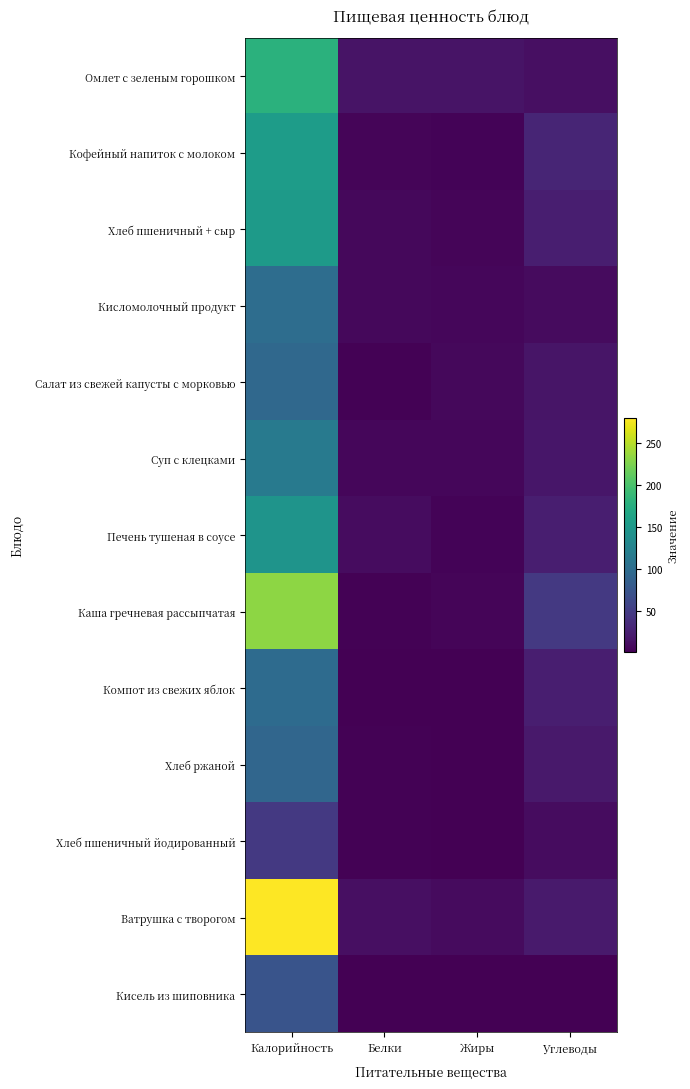

Between Жиры and Калорийность, which is larger?

Калорийность